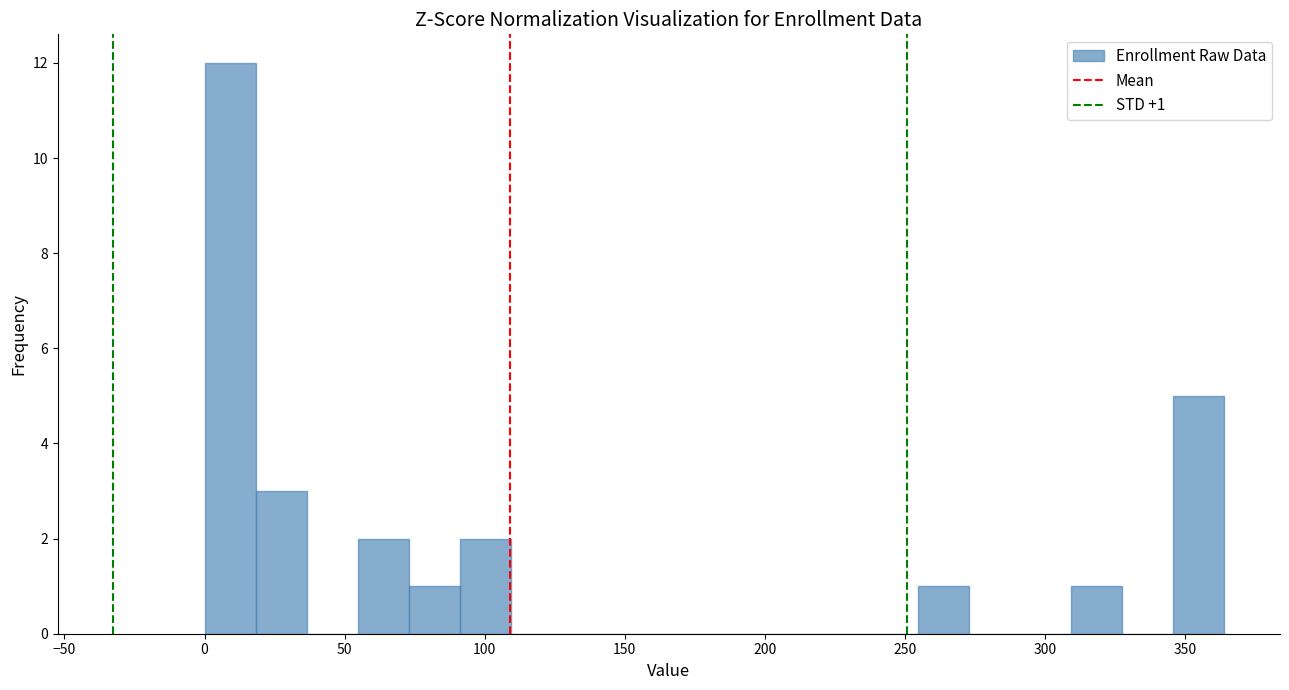

Read against the x-axis, roughly where is the centre of the tallest bar?

10